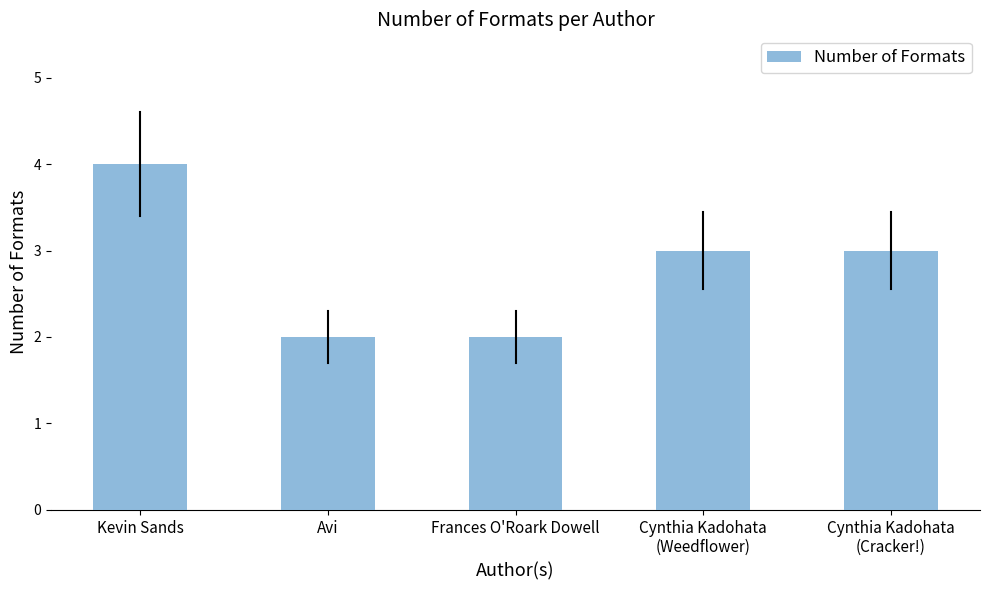

What position from the right is Avi?

4